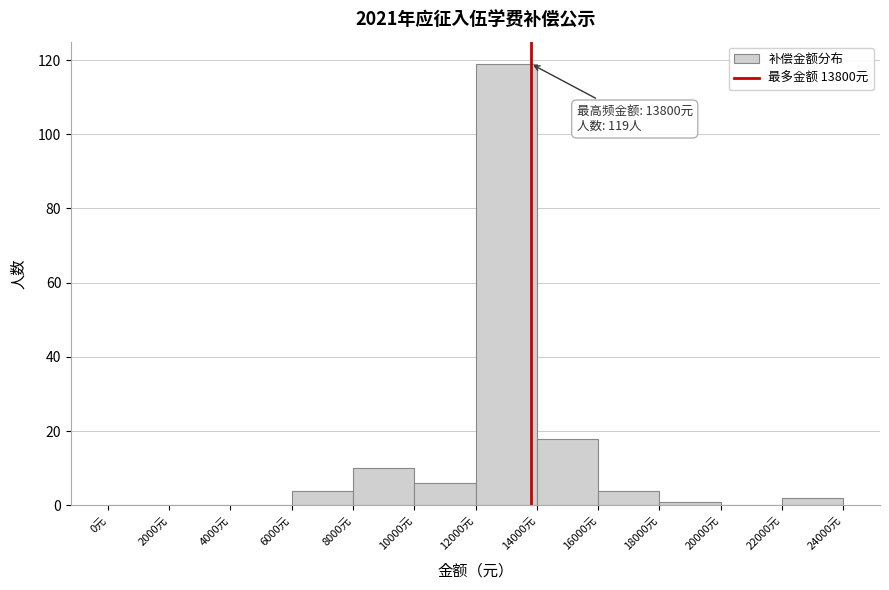

Which range on the x-axis has the tallest bar?

12000 to 14000